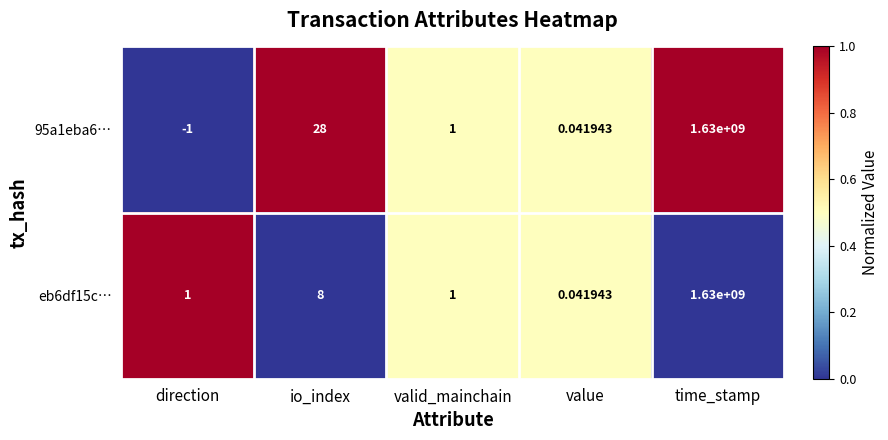

Which series has the largest total across all categories?

95a1eba6…